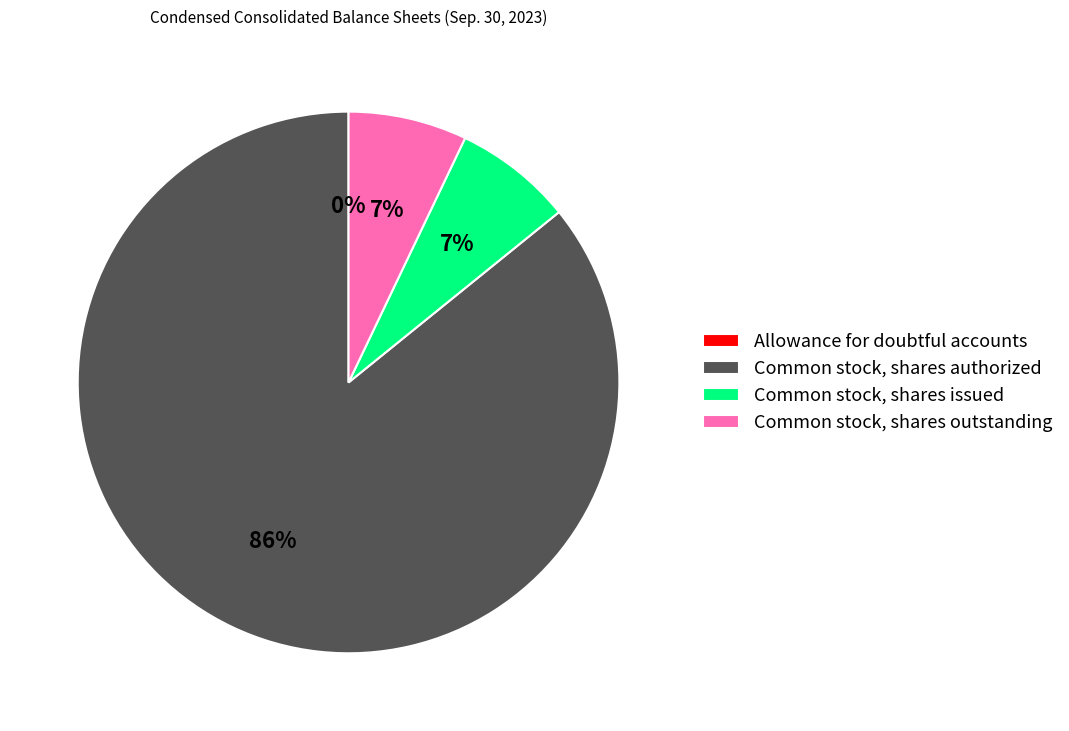

Which slice is the largest?

Common stock, shares authorized